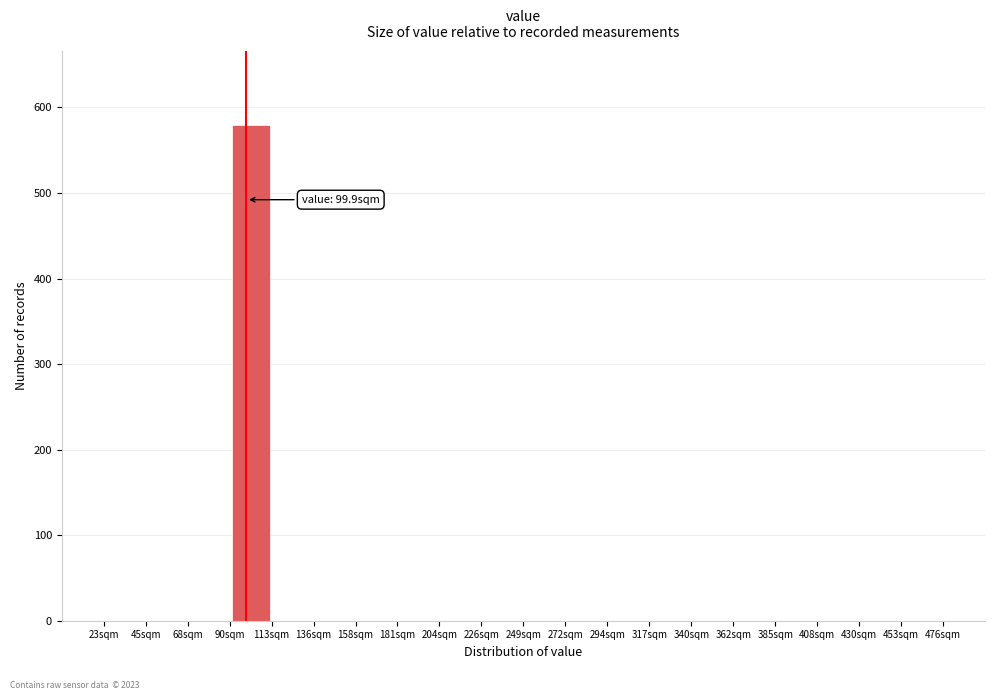

Which range on the x-axis has the tallest bar?

90 to 115